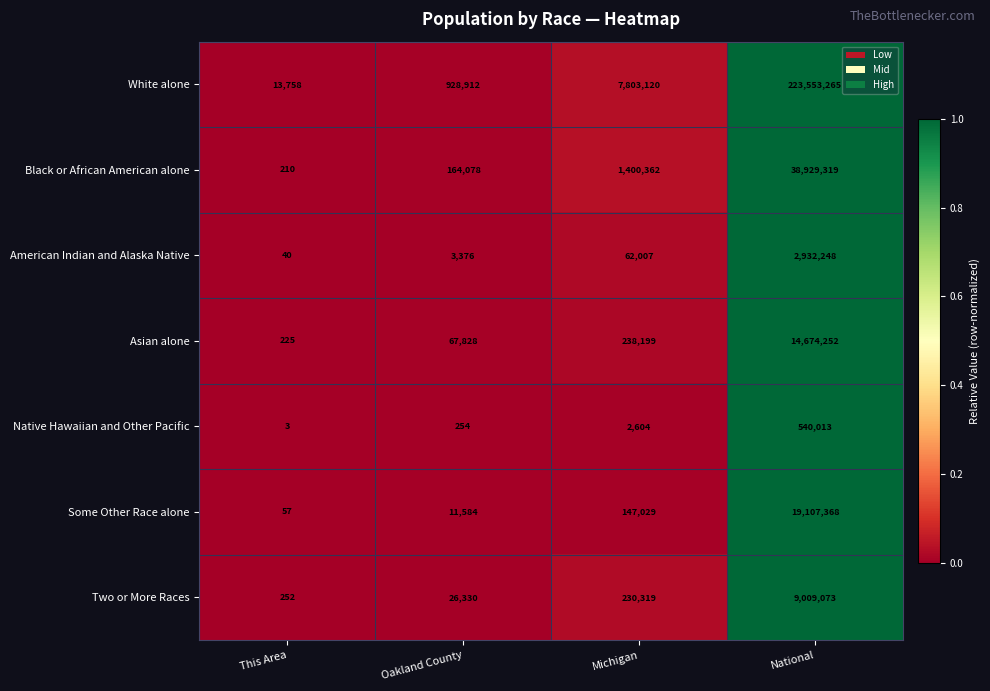

What is the difference between the Native Hawaiian and Other Pacific values at This Area and National?

540010